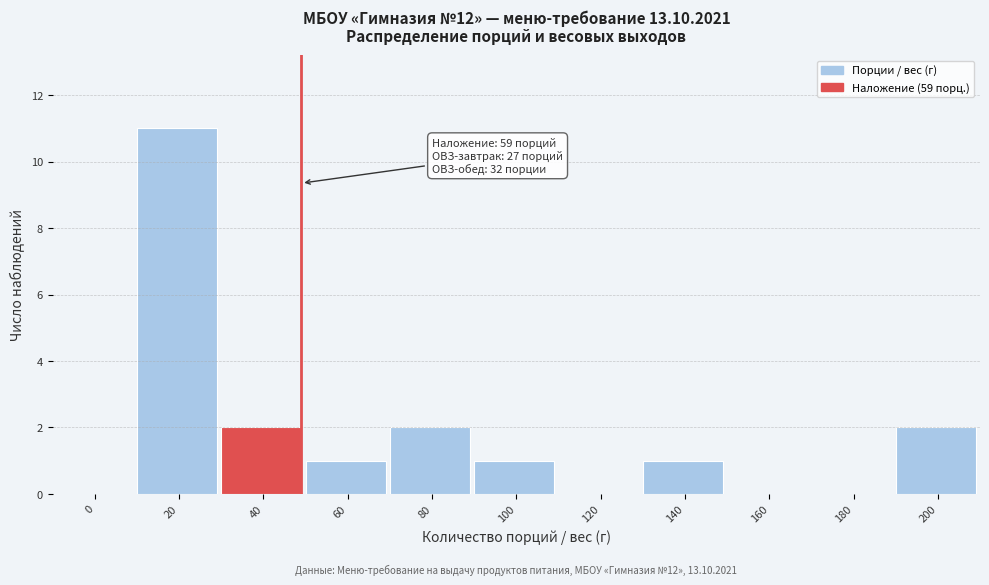

Reading left to right, transcribe all the data shown in this chart.

0=0	20=11	40=2	60=1	80=2	100=1	120=0	140=1	160=0	180=0	200=2